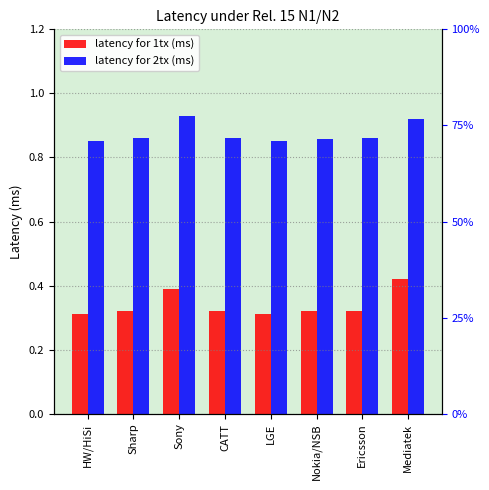

List the labels in order of latency for 1tx (ms) value, smallest first.

HW/HiSi, LGE, Sharp, CATT, Ericsson, Nokia/NSB, Sony, Mediatek